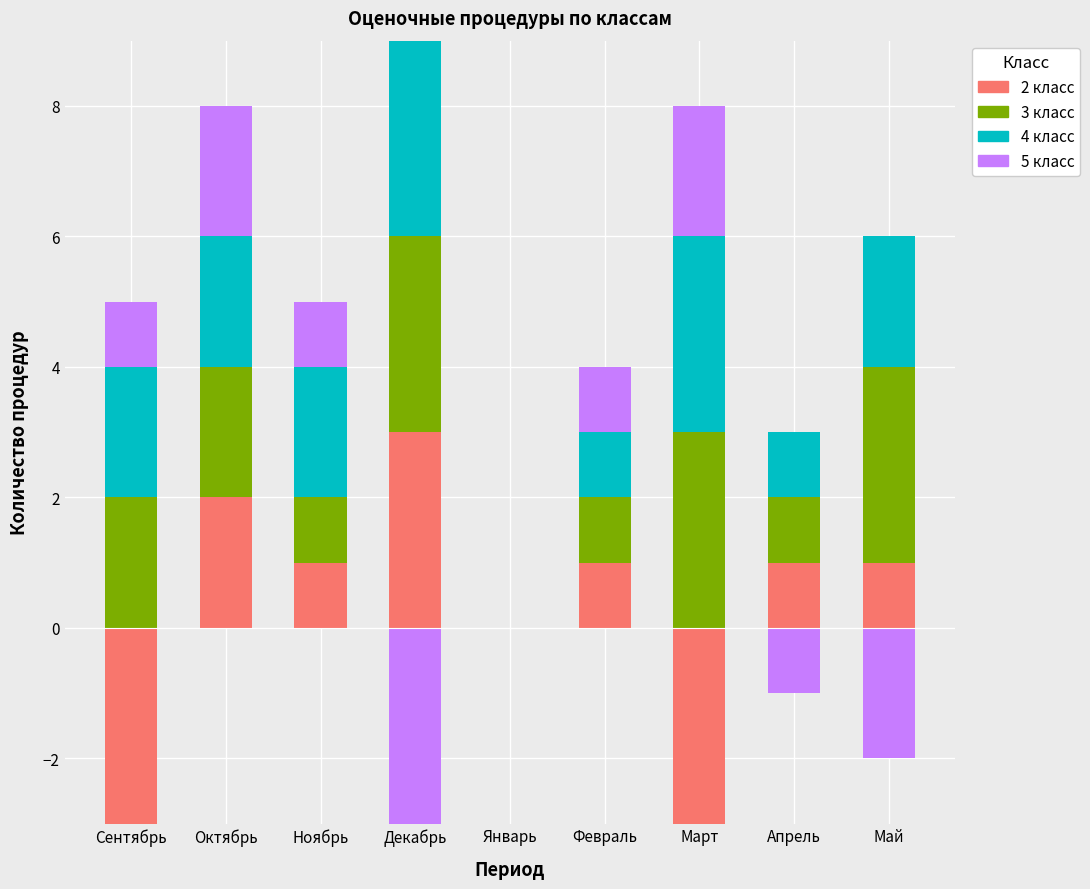

How many data points in 4 класс are above 2?

2